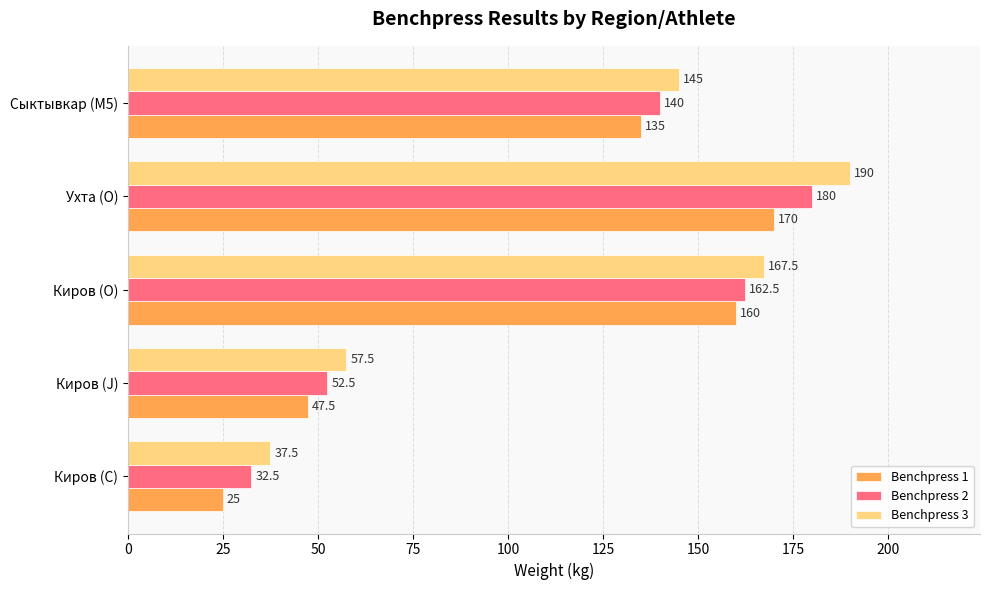

What are all the series names shown in the legend?

Benchpress 1, Benchpress 2, Benchpress 3